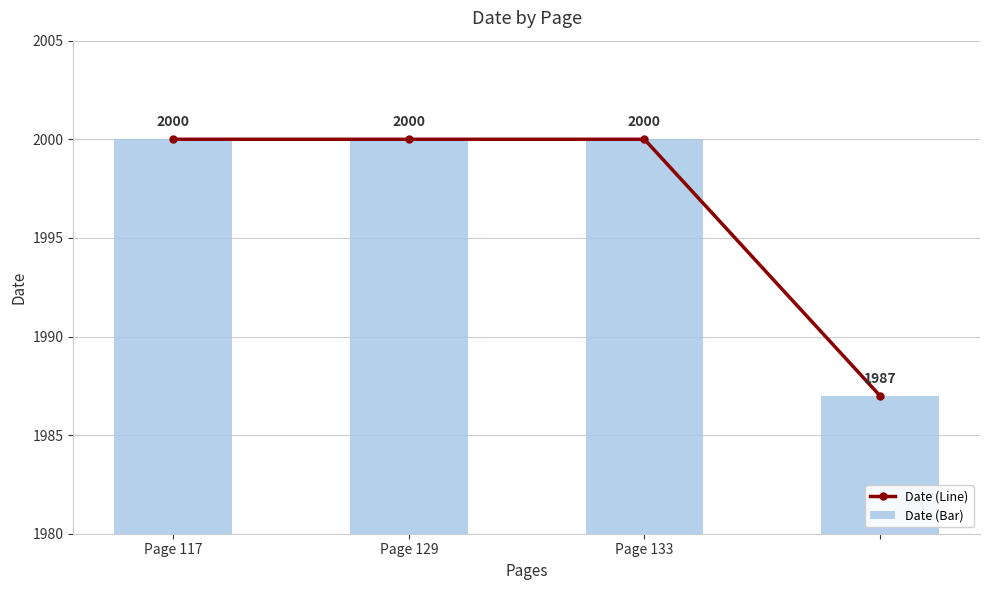

At which category is the sum across all series the highest?

Page 117